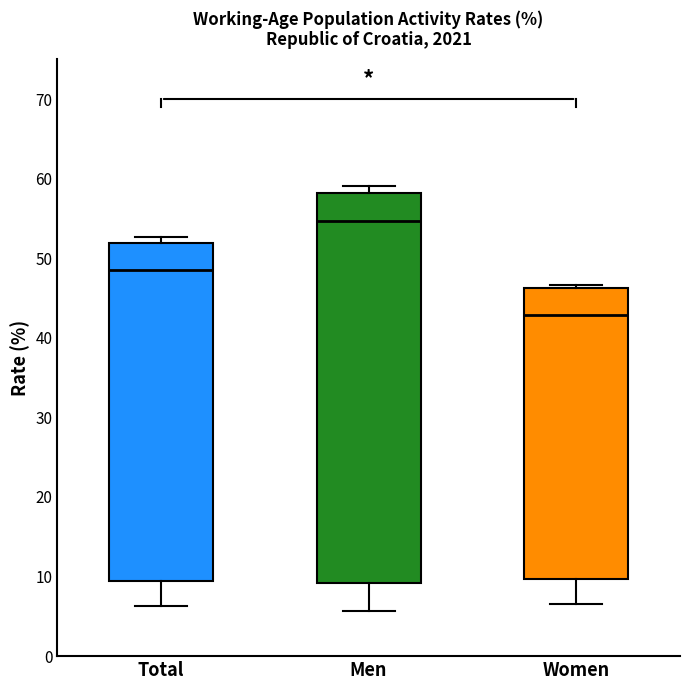

Reading left to right, read every box against the y-axis: the position of its median line, the range the box covers, and the ends of its whiskers. The values are not printed on the chart, so give them approximately, as read against the axis.

Total: median 49, box 9 to 52, whiskers 6 to 53
Men: median 55, box 9 to 58, whiskers 6 to 59
Women: median 43, box 10 to 46, whiskers 7 to 47